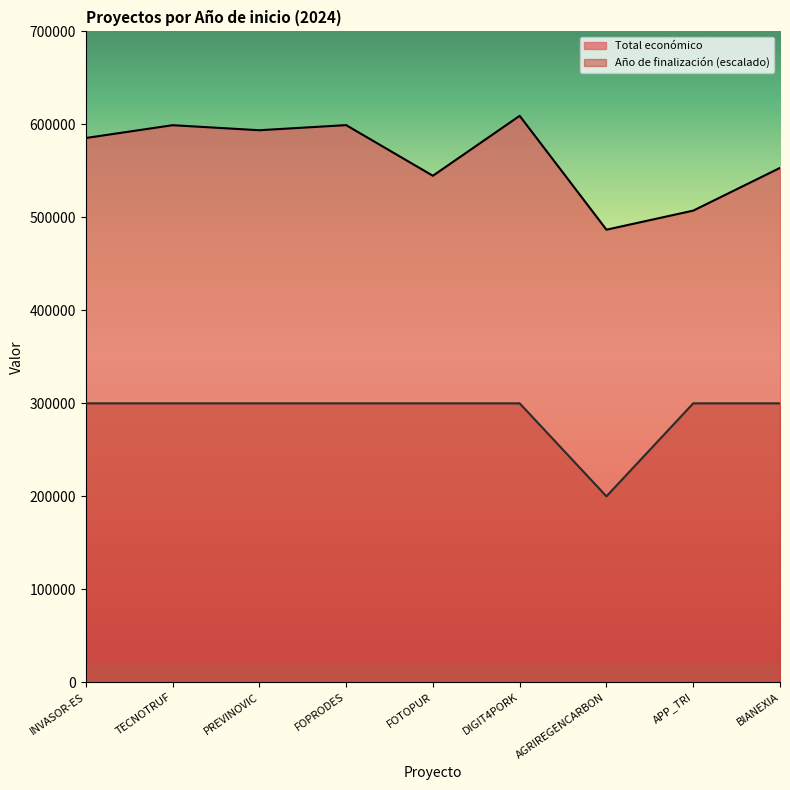

What is the sum of all Total económico values?

5078562